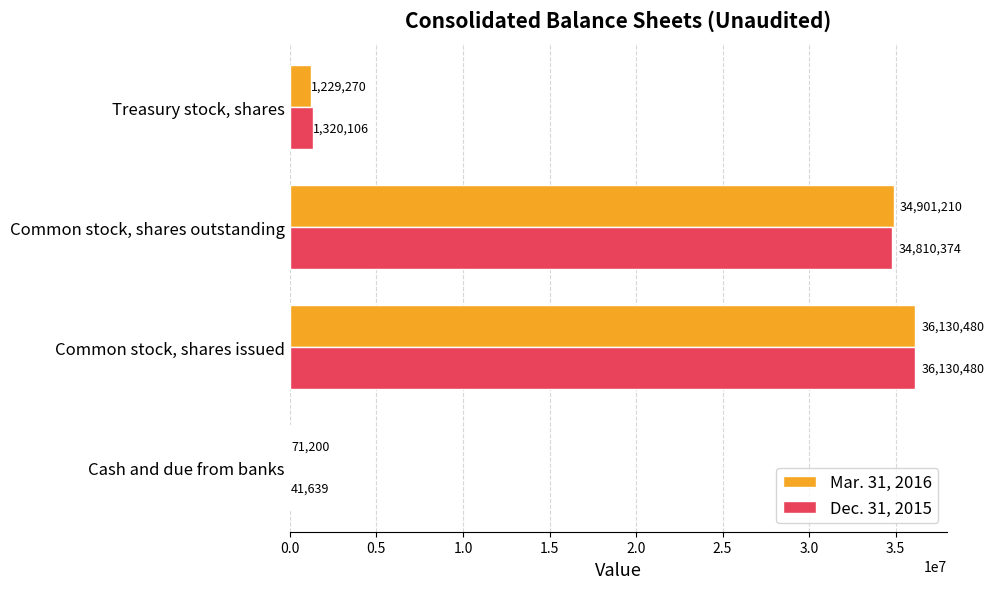

At which category is the sum across all series the highest?

Common stock, shares issued